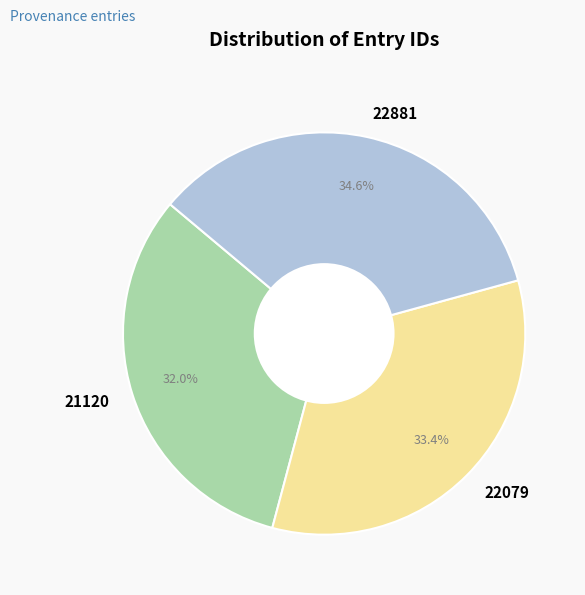

To the nearest percent, what portion does 22079 represent?

33%